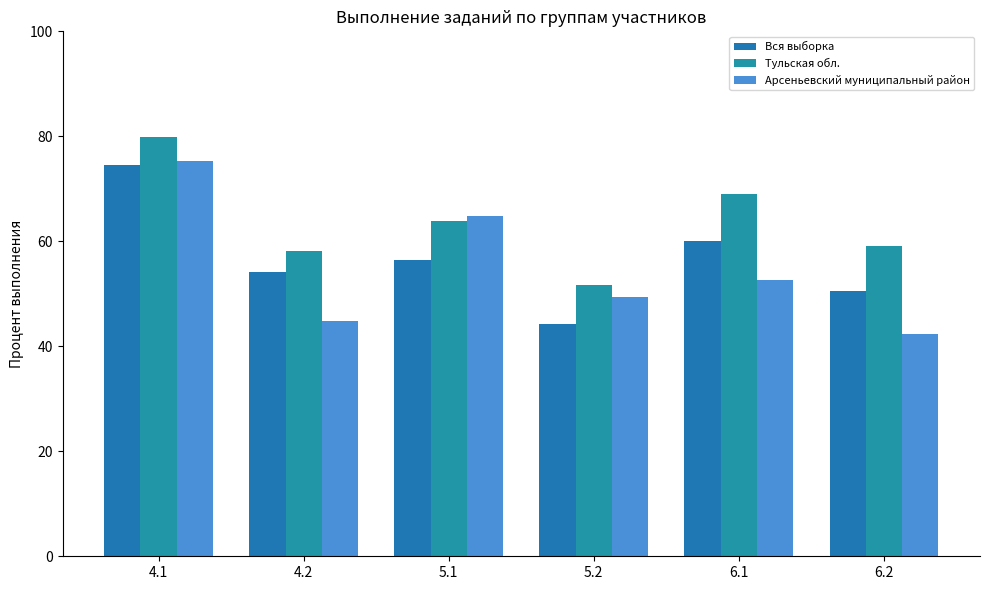

What is the total value across all series at 6.1?

181.7